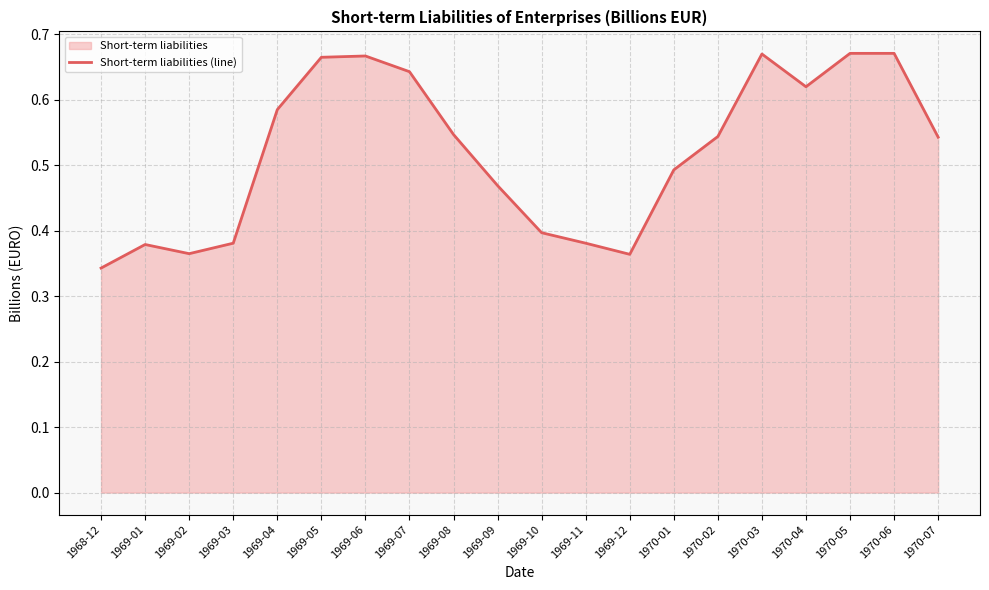

How many lines are shown in the chart?

1